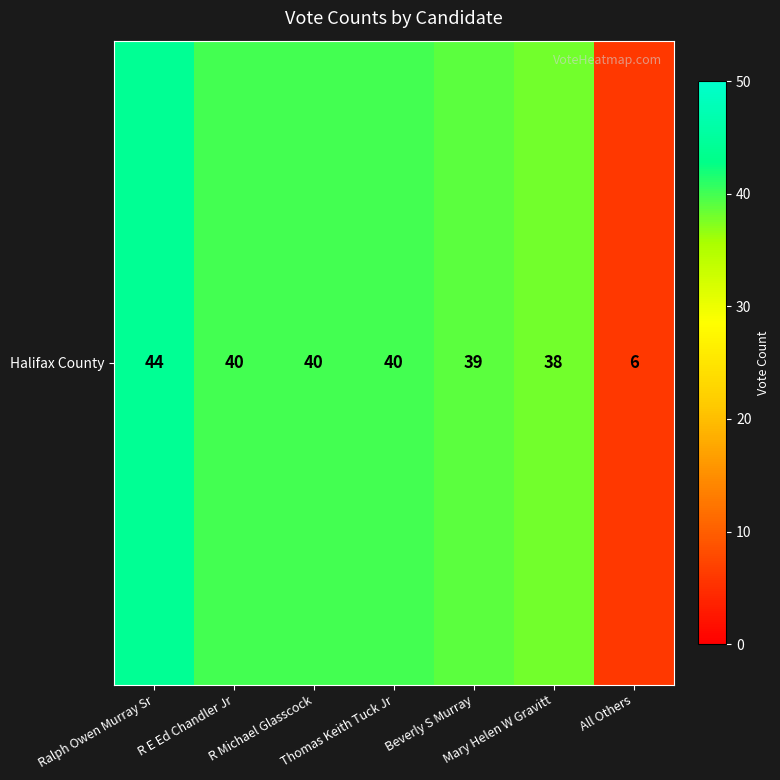

The value at R E Ed Chandler Jr is 40. True or false?

True